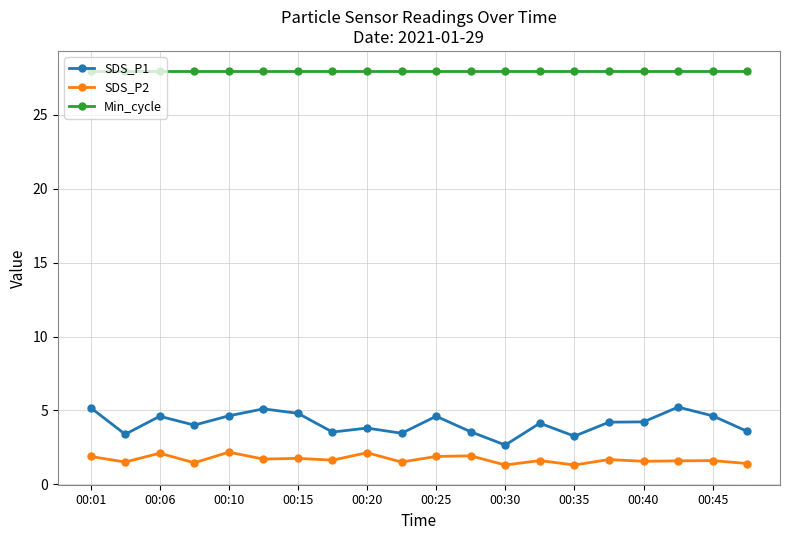

Which series has the largest total across all categories?

Min_cycle